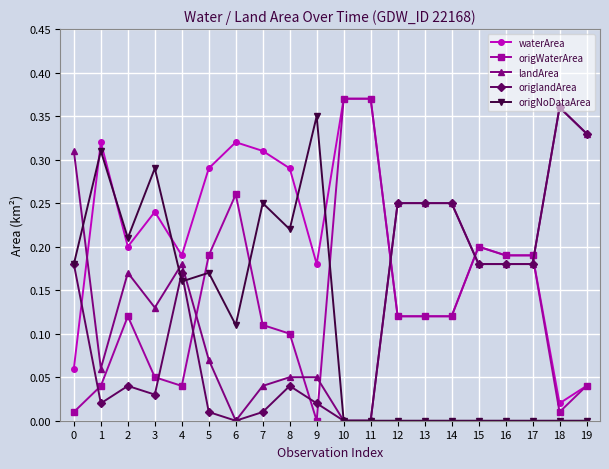

At which label does origNoDataArea reach its peak?

9